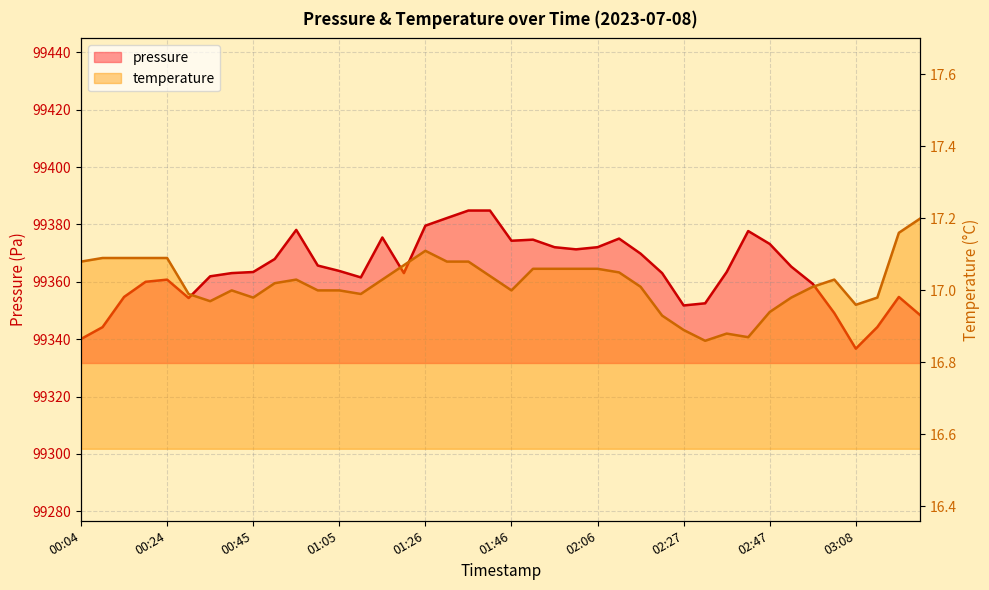

What is the difference between the second highest and second lowest values in the temperature series?

0.3